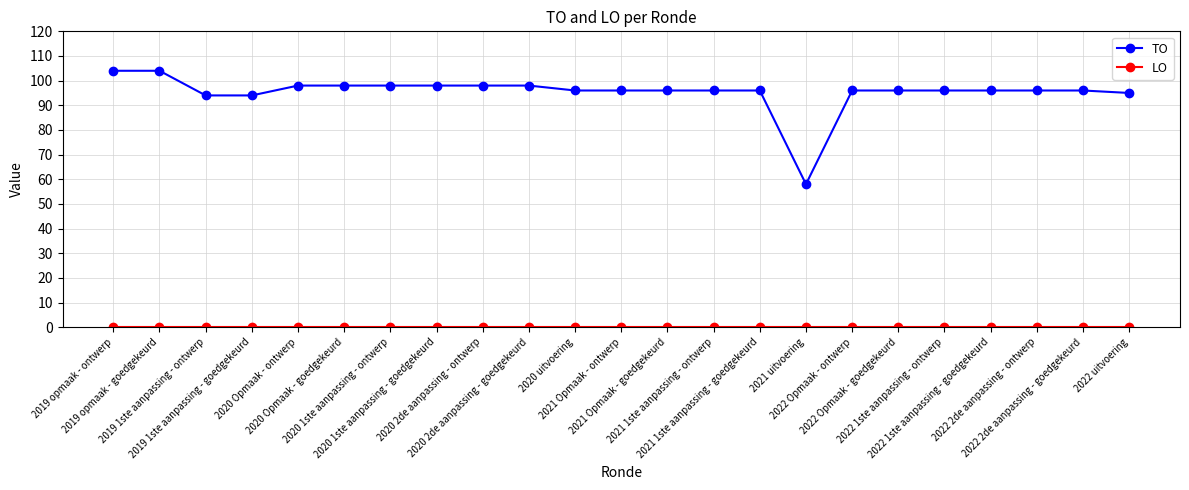

How many distinct data groups are displayed?

2